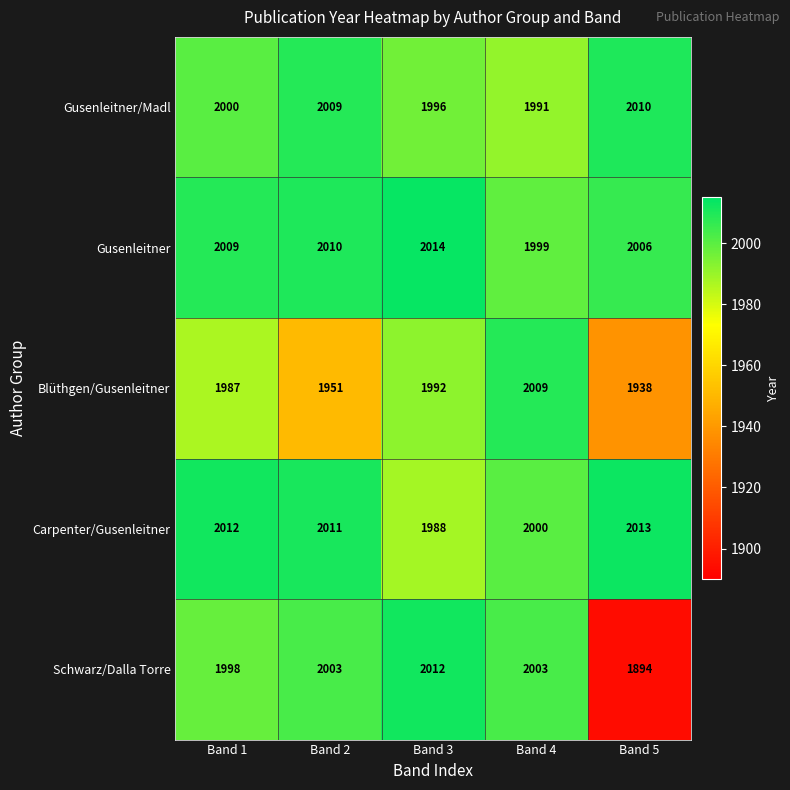

Reading right to left, extract all data points from this chart.

Gusenleitner/Madl: 2010	1991	1996	2009	2000
Gusenleitner: 2006	1999	2014	2010	2009
Blüthgen/Gusenleitner: 1938	2009	1992	1951	1987
Carpenter/Gusenleitner: 2013	2000	1988	2011	2012
Schwarz/Dalla Torre: 1894	2003	2012	2003	1998